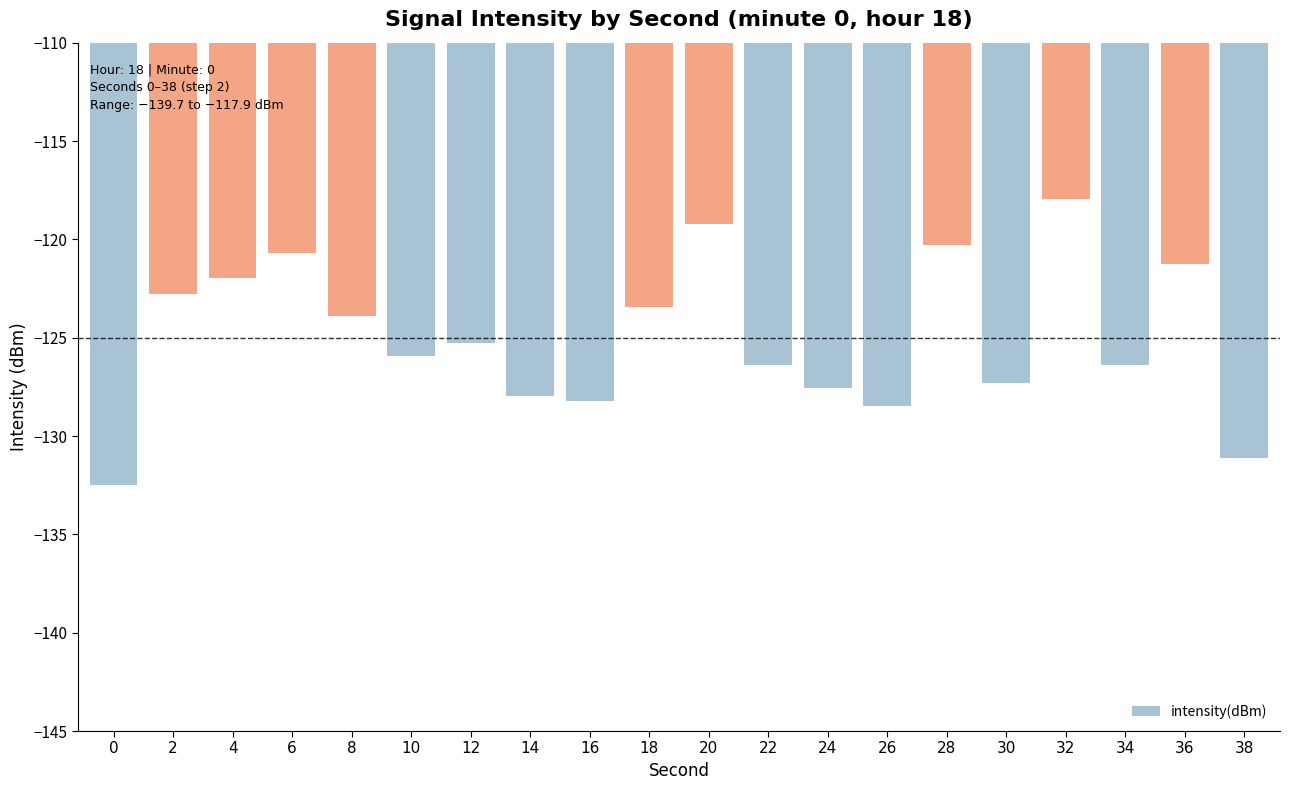

True or false: the data shows -77.7 at 34.

False